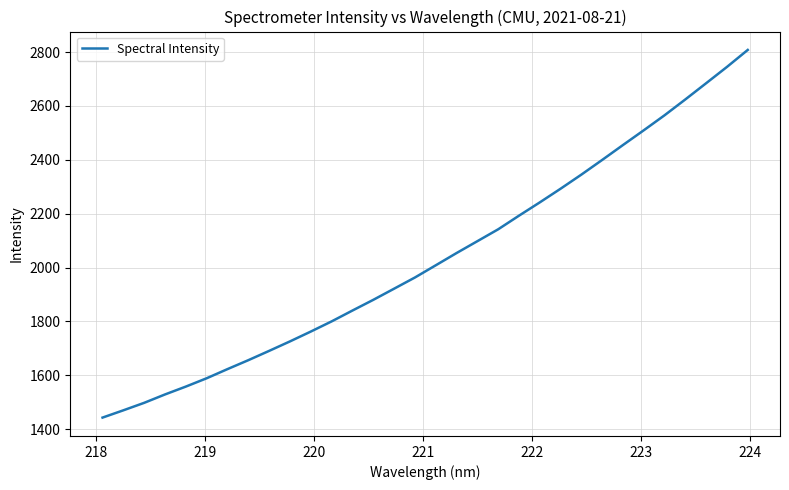

What is the difference between the maximum and minimum values?

1364.8